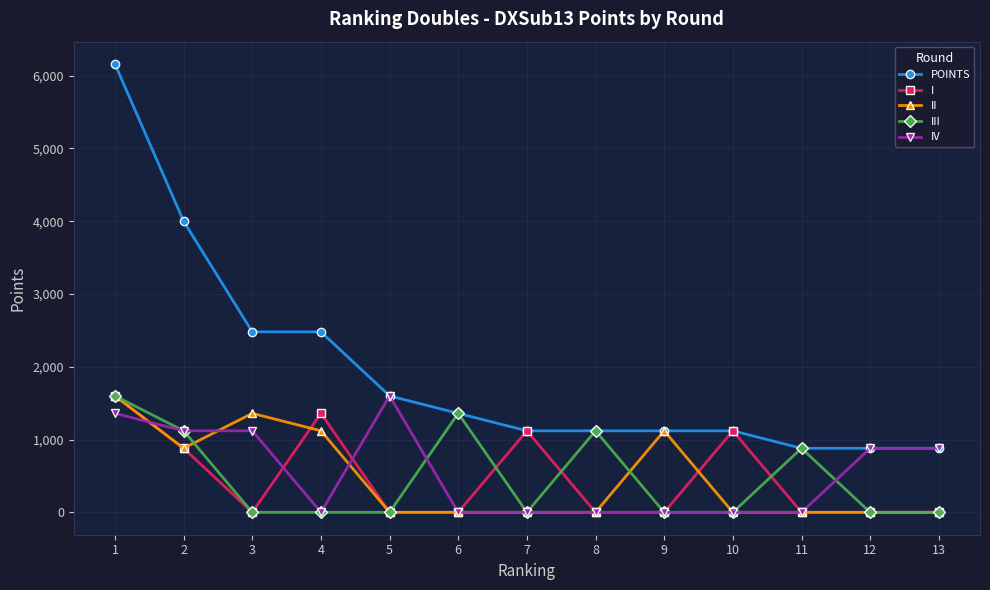

What is the spread (max minus min) of values at 7?

1120